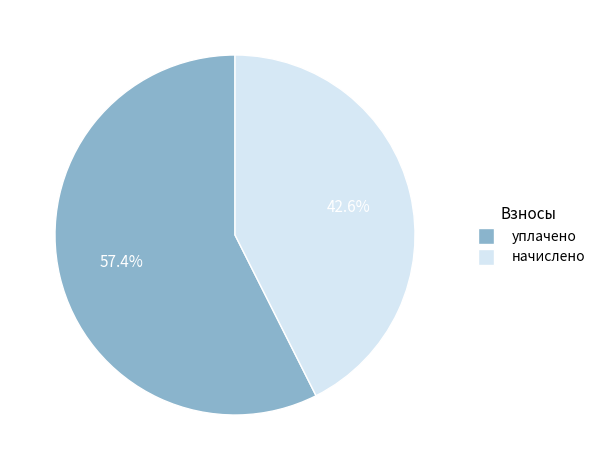

How many slices are in this pie chart?

2